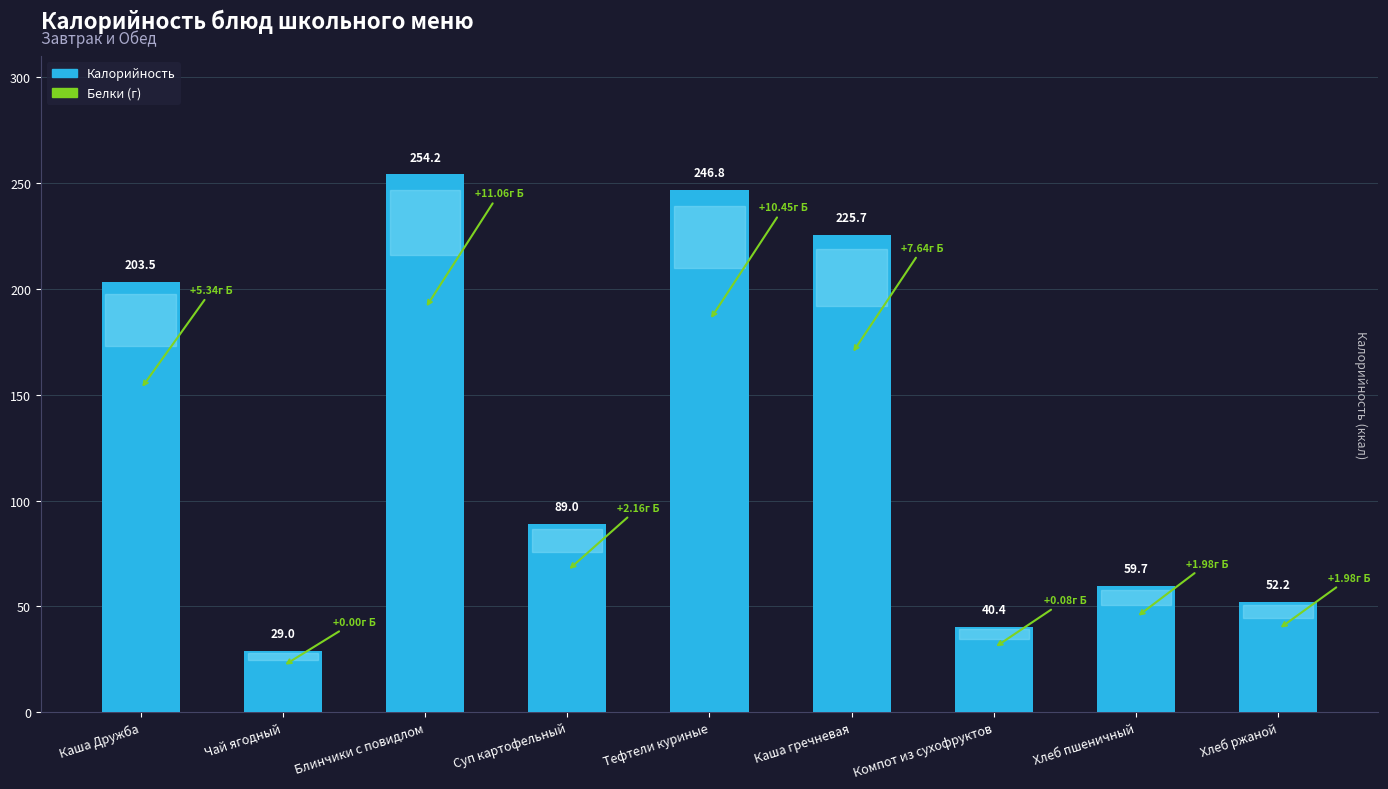

What is the difference between the values at Хлеб пшеничный and Чай ягодный?

30.7